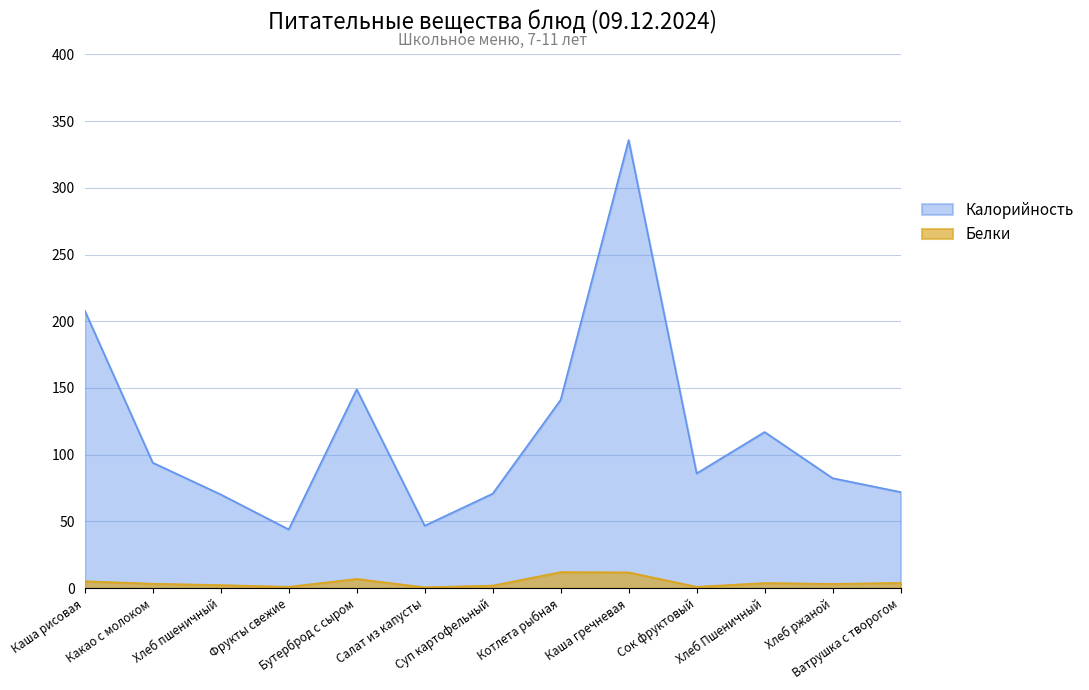

The value of Калорийность at Хлеб ржаной is 82.4. True or false?

True